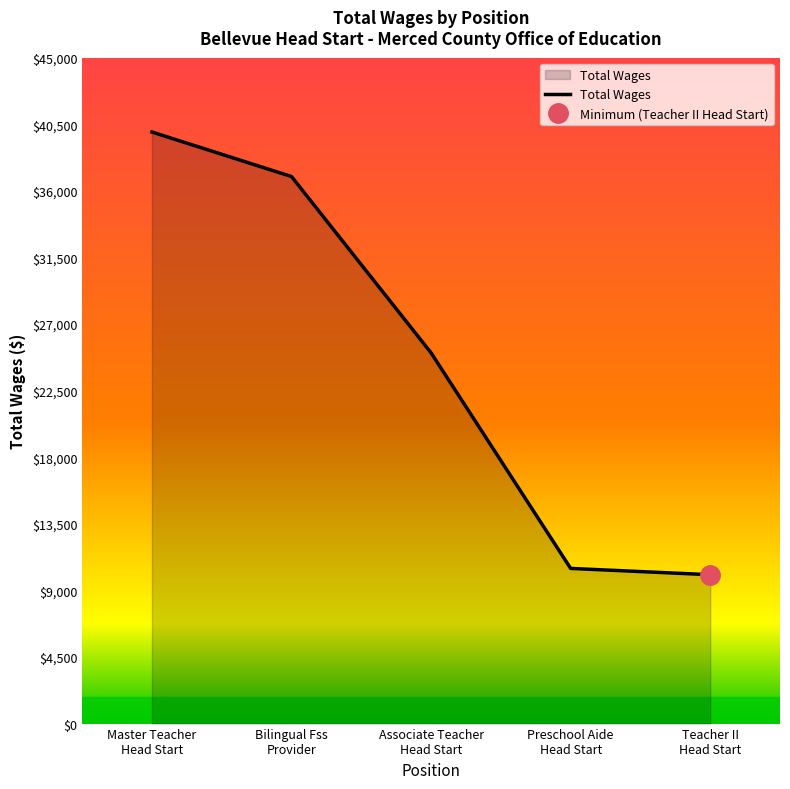

What is the difference between the values at Preschool Aide
Head Start and Associate Teacher
Head Start?

14568